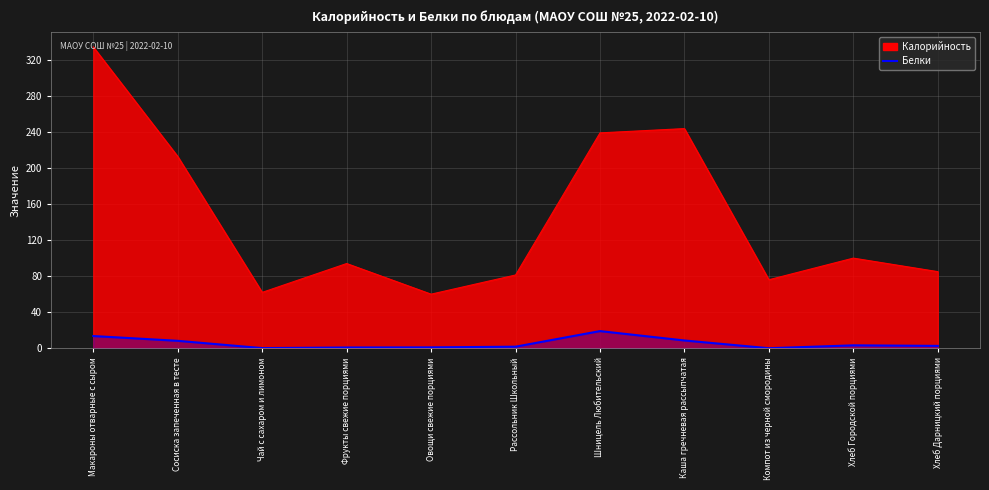

Between Чай с сахаром и лимоном and Шницель Любительский, which series saw the biggest shift?

Калорийность